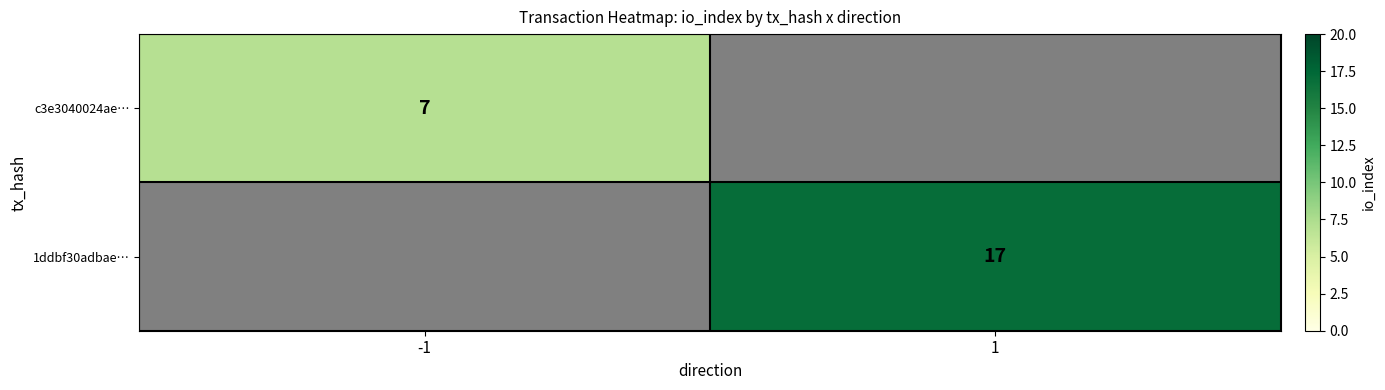

Is the value of 1ddbf30adbae… at 1 greater than the value of c3e3040024ae… at -1?

Yes